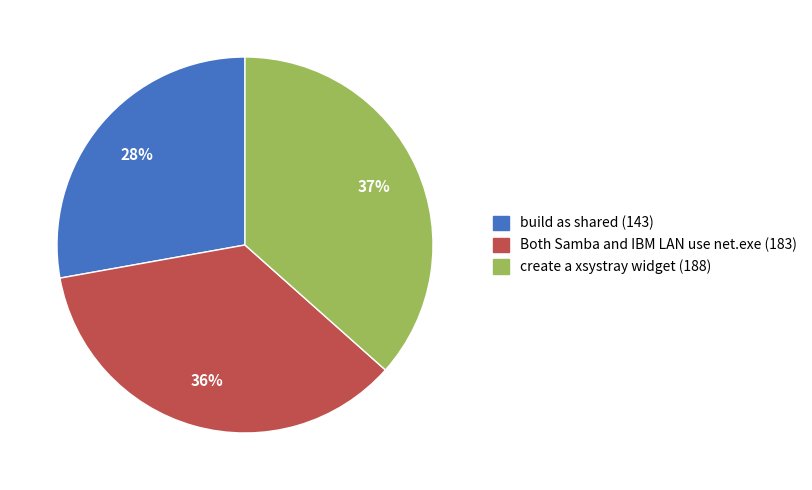

Approximately how many times larger is the value at create a xsystray widget (188) compared to Both Samba and IBM LAN use net.exe (183)?

1.0